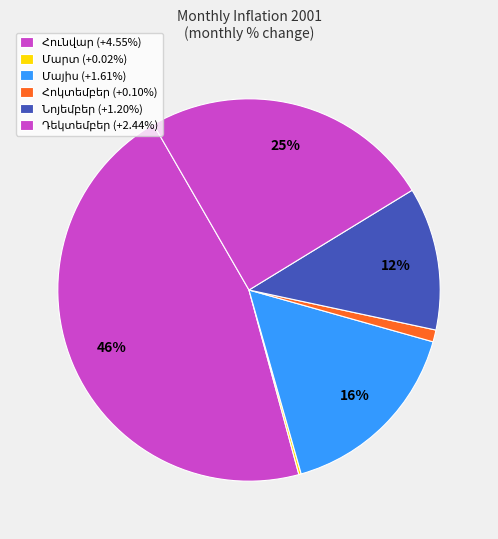

Is there a majority slice in this chart?

No